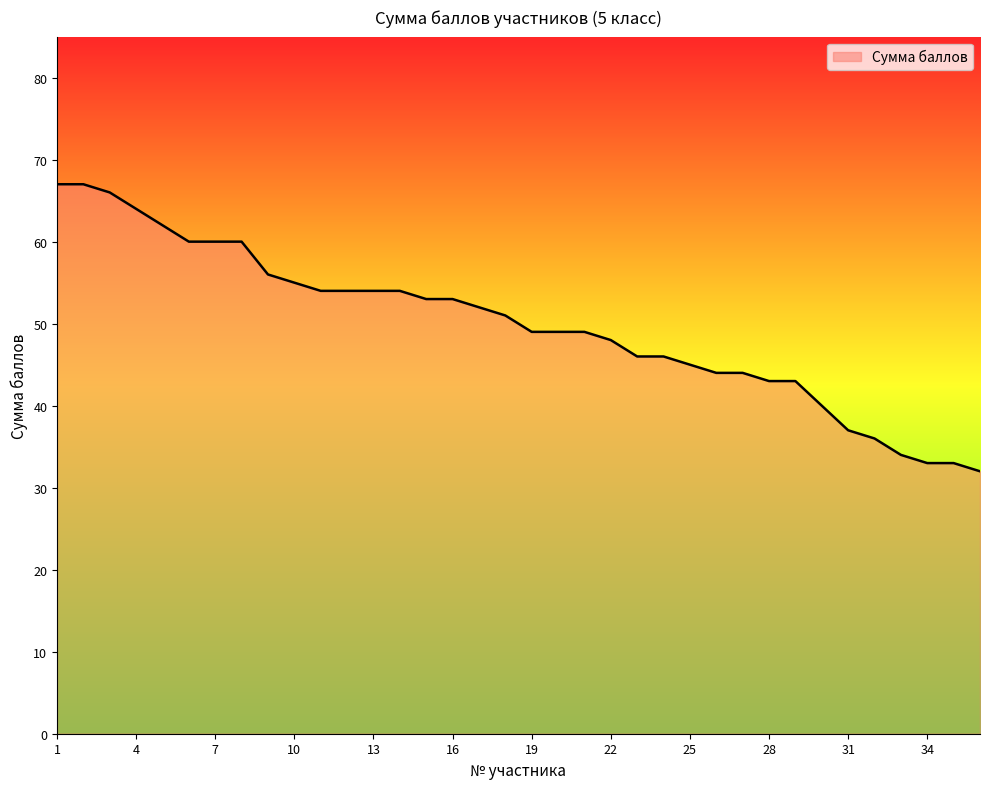

What is the sum of all values?

1793